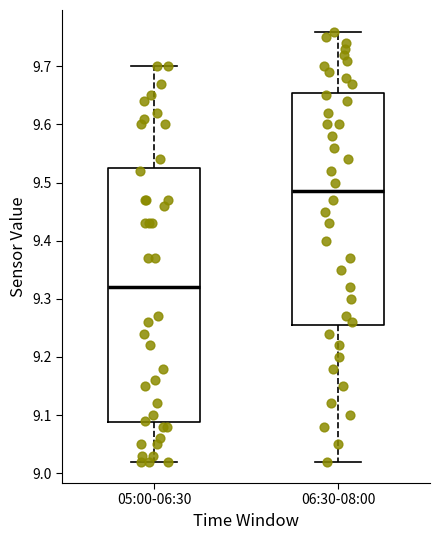

Reading left to right, transcribe this box plot: for each box, give where its median line is, the range the box spans, and where its two whiskers end, as read against the y-axis. The values are not printed on the chart, so give them approximately, as read against the axis.

05:00-06:30: median 9.32, box 9.09 to 9.53, whiskers 9.02 to 9.70
06:30-08:00: median 9.49, box 9.26 to 9.66, whiskers 9.02 to 9.76